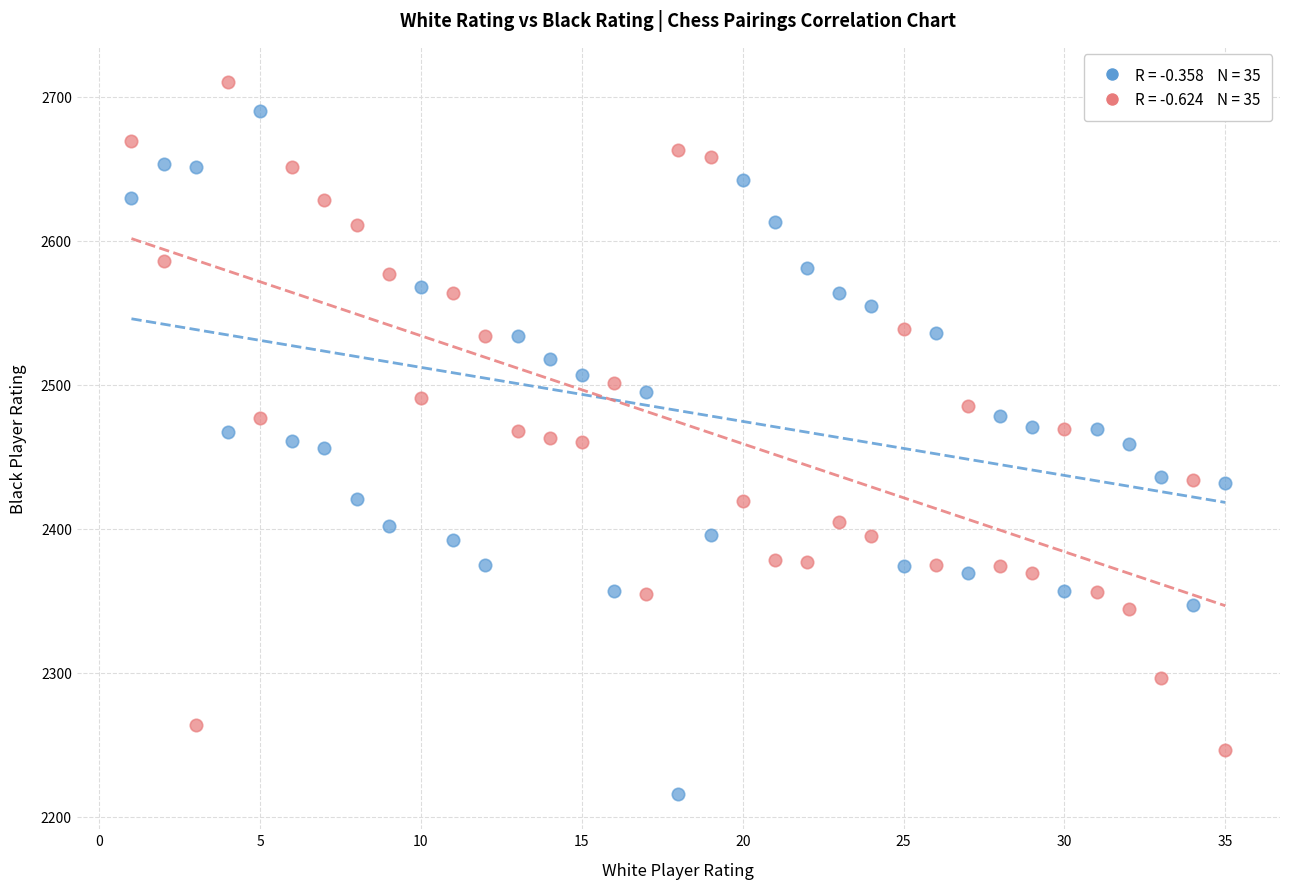

Across all data points, what is the range of X values (max minus min)?

34